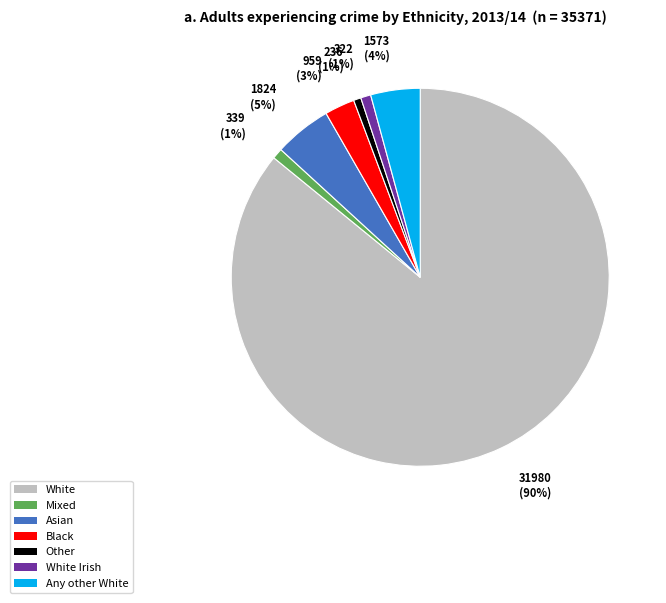

True or false: Asian accounts for 16% of the total.

False